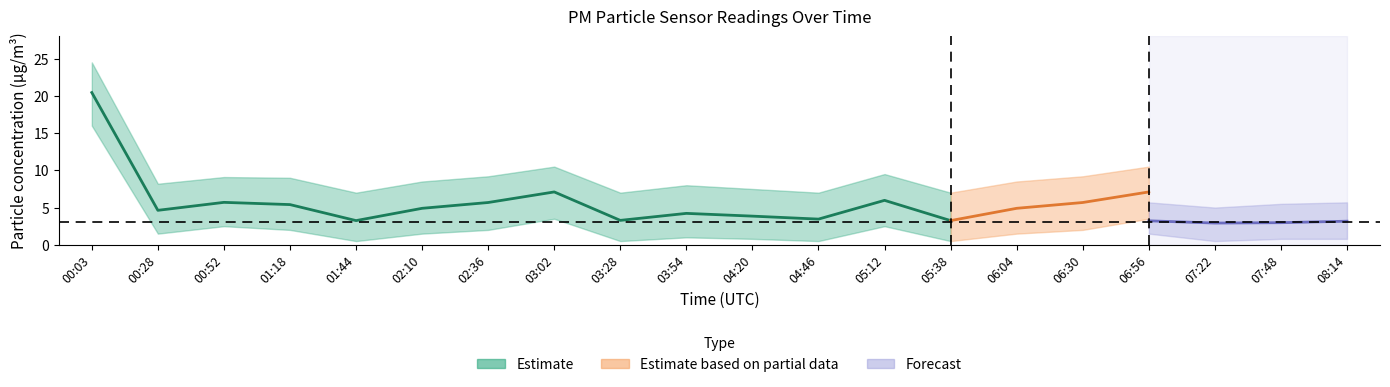

How many interior local peaks does the P1_lower series have?

6